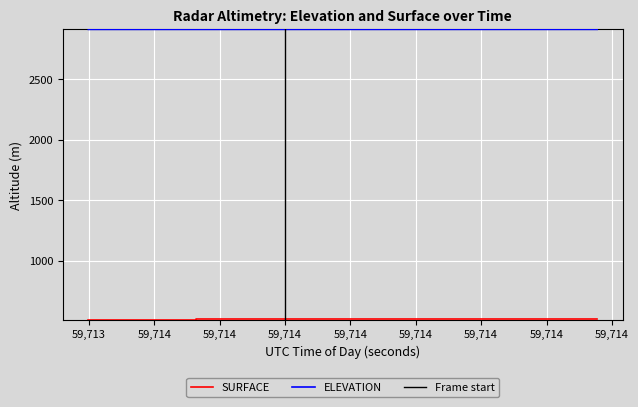

Which series changed the most between 59713.645 and 59713.6859?

SURFACE